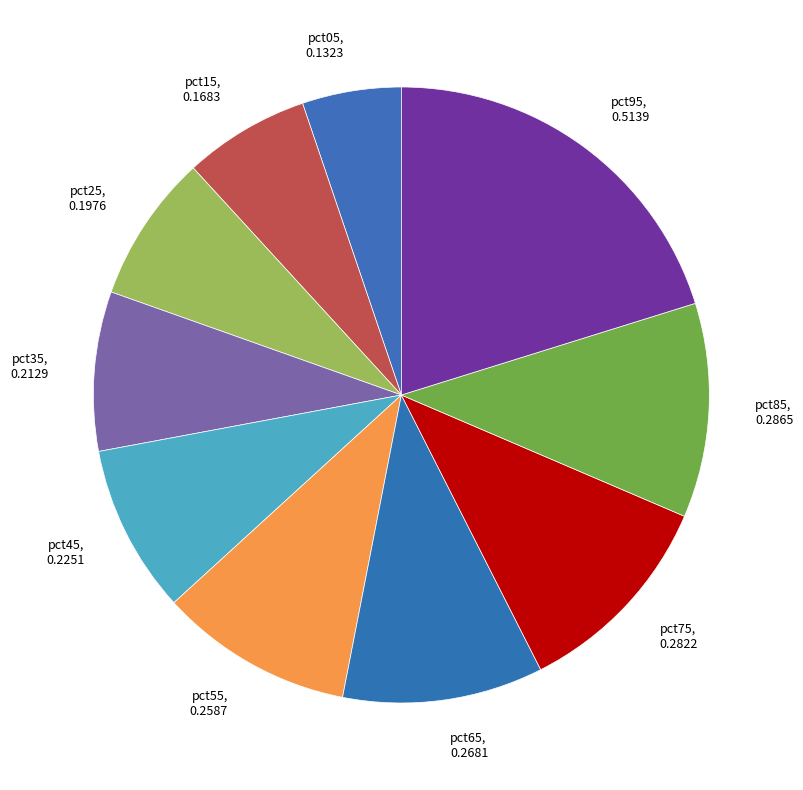

What is the smallest slice in the pie chart?

pct05